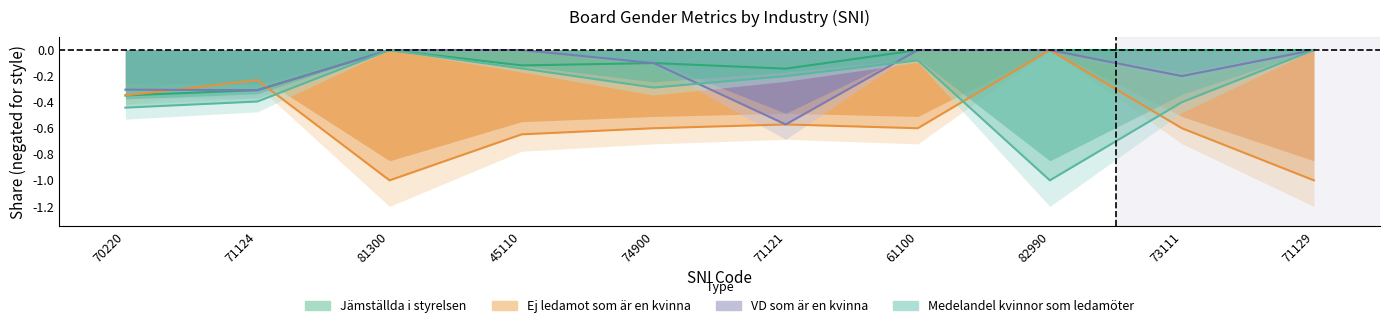

At which category does the chart reach its peak across all series?

81300